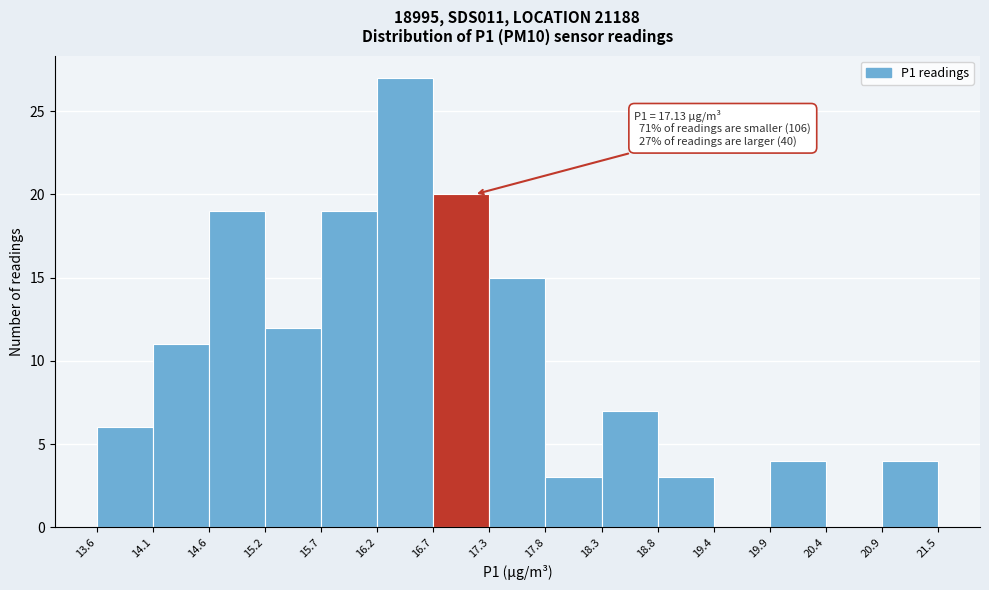

Over which range of the x-axis is the bar tallest?

16.2 to 16.7